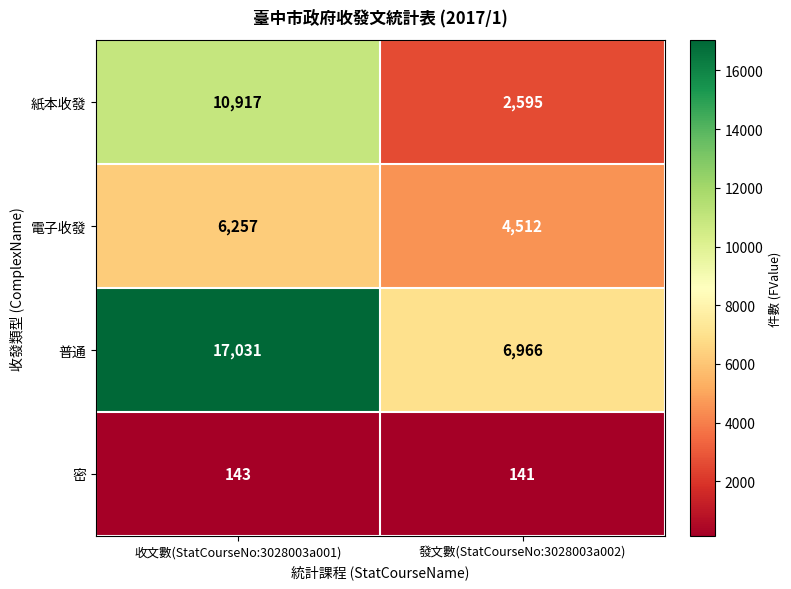

What is the difference between the maximum and minimum values in the 普通 series?

10065